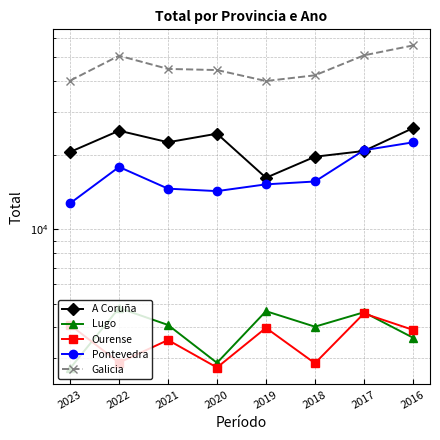

What is the sum of the A Coruña values at 2023 and 2017?

41490